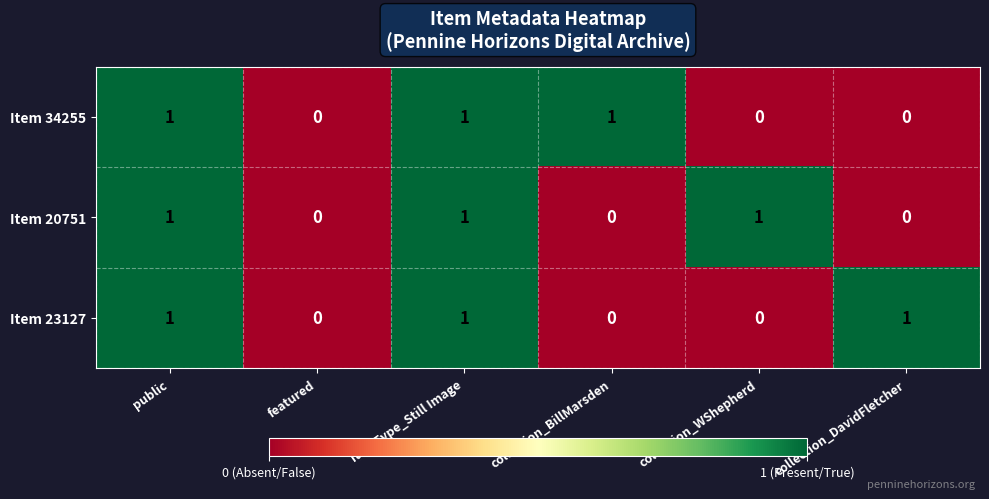

True or false: Item 20751 has a value of 0 at collection_BillMarsden.

True